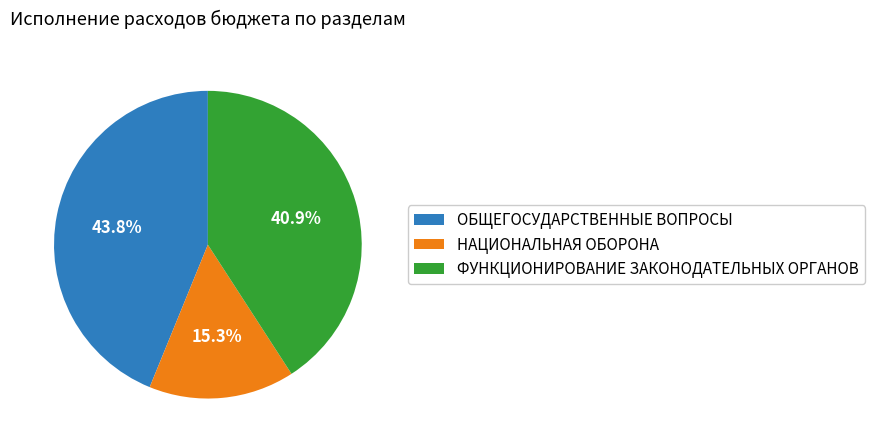

Rank the categories by value from lowest to highest.

НАЦИОНАЛЬНАЯ ОБОРОНА, ФУНКЦИОНИРОВАНИЕ ЗАКОНОДАТЕЛЬНЫХ ОРГАНОВ, ОБЩЕГОСУДАРСТВЕННЫЕ ВОПРОСЫ